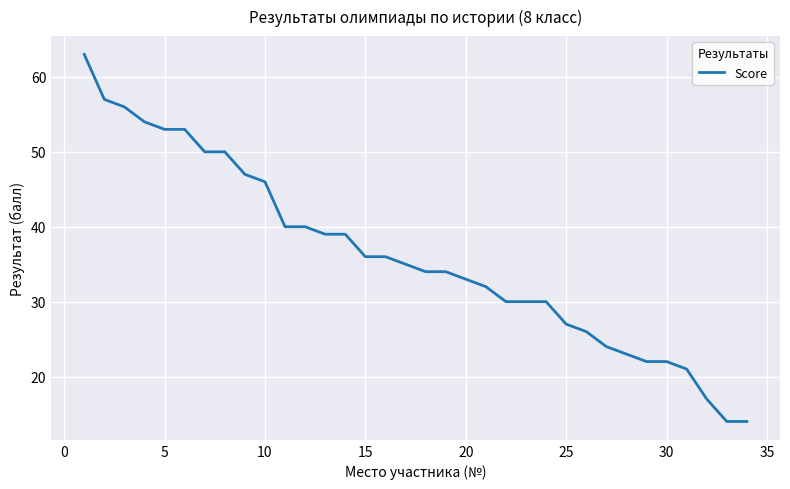

What is the difference between the maximum and minimum values?

49